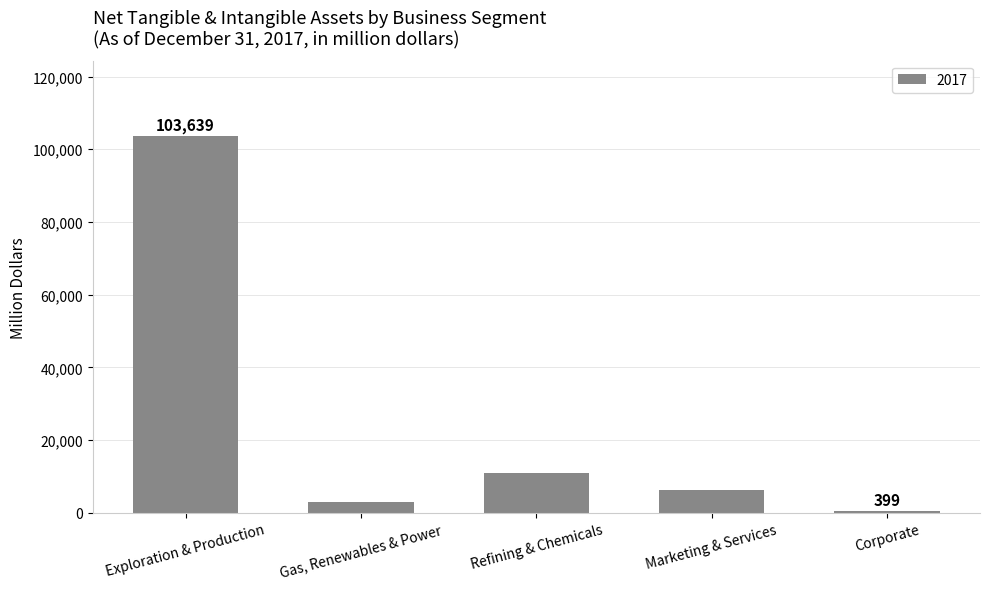

Rank the categories by value from lowest to highest.

Corporate, Gas, Renewables & Power, Marketing & Services, Refining & Chemicals, Exploration & Production